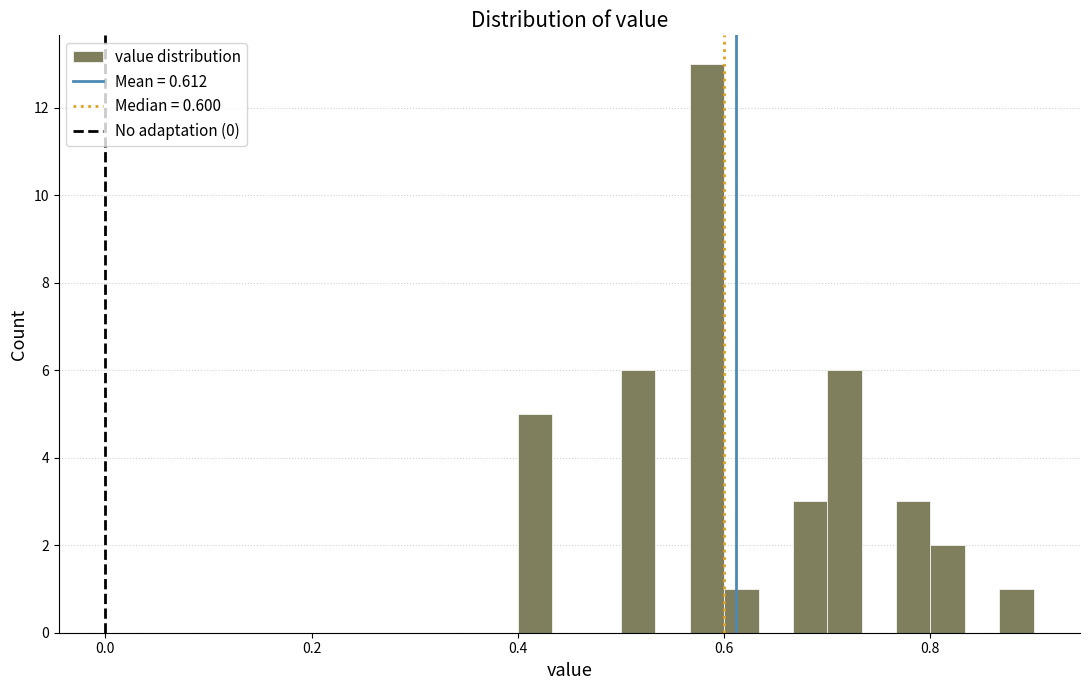

Around what value on the x-axis is the tallest bar? Give the approximate position of its centre, as read against the axis.

0.58